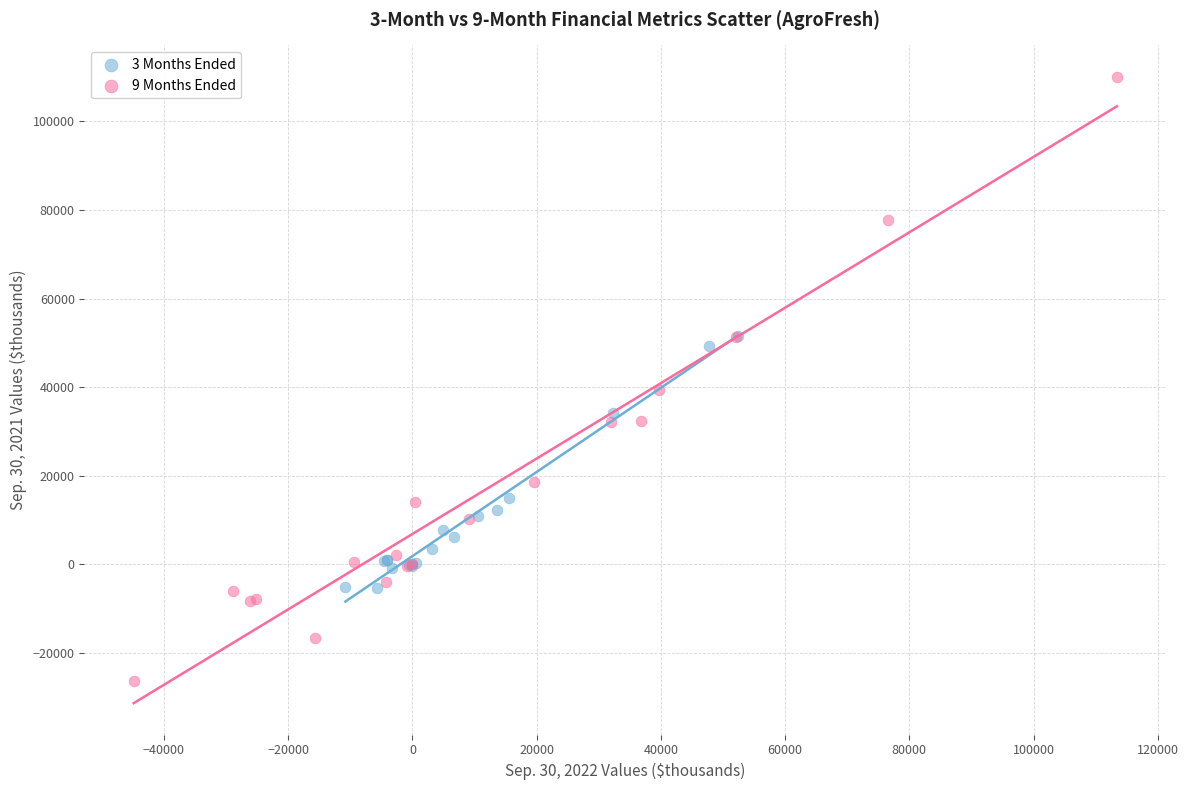

Which series reaches the maximum Y coordinate?

9 Months Ended